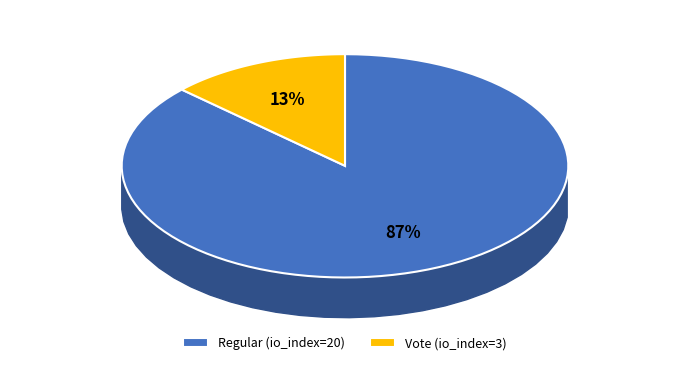

Which has a higher value, io_index_20 or io_index_3?

io_index_20